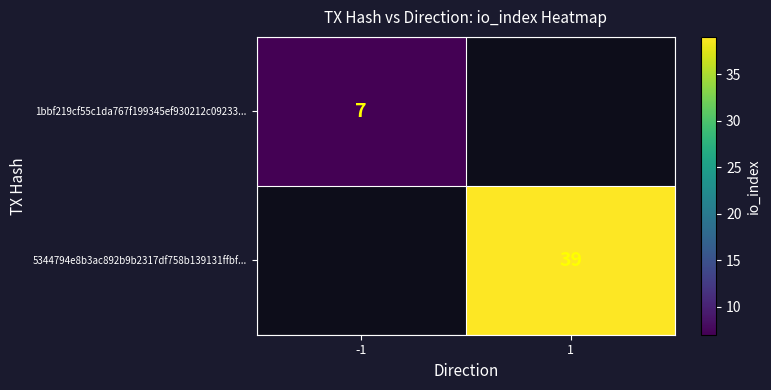

Is the value of 5344794e8b3ac892b9b2317df758b139131ffbf... at 1 greater than the value of 1bbf219cf55c1da767f199345ef930212c09233... at -1?

Yes